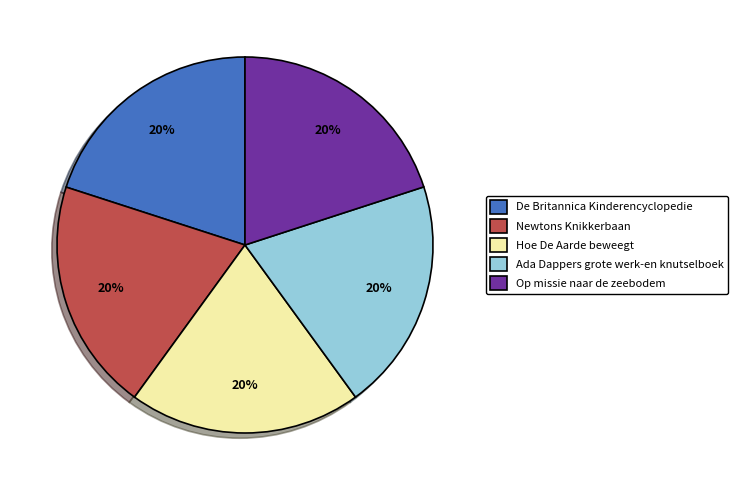

To the nearest percent, what portion does Hoe De Aarde beweegt represent?

20%